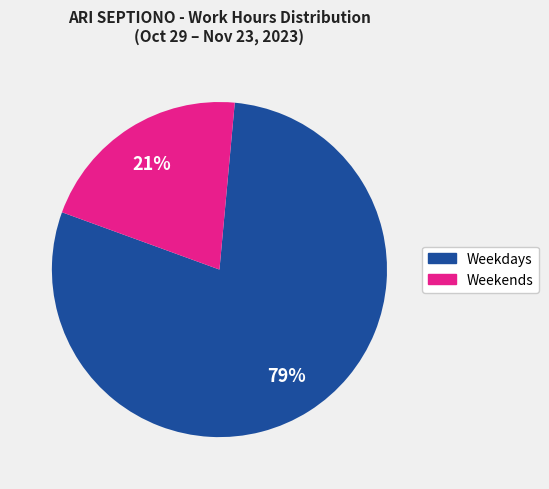

To the nearest percent, what is the average slice percentage?

50%